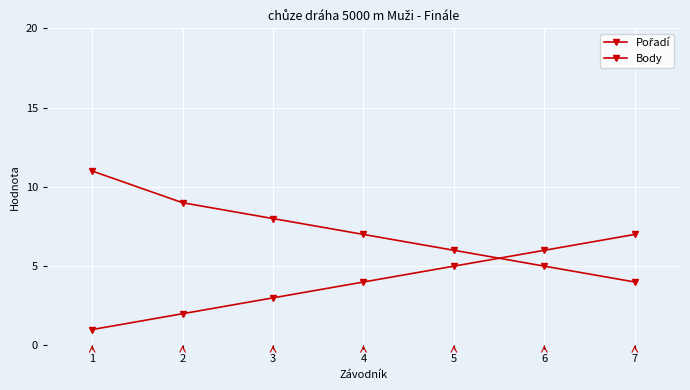

How many data points does each series have?

7